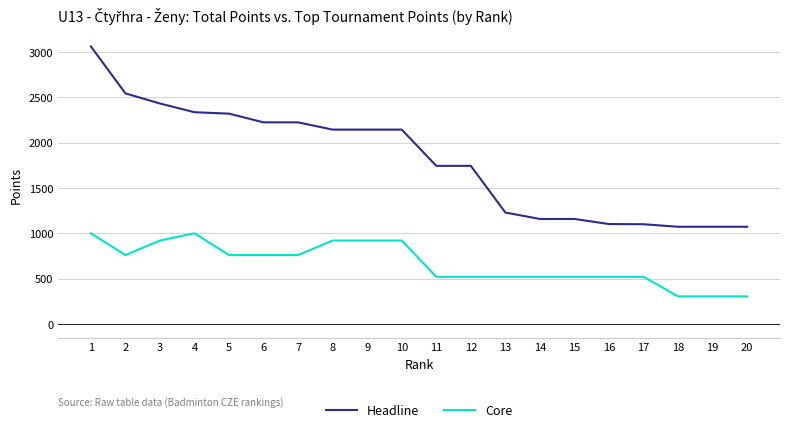

True or false: Headline and Core cross at least once.

False